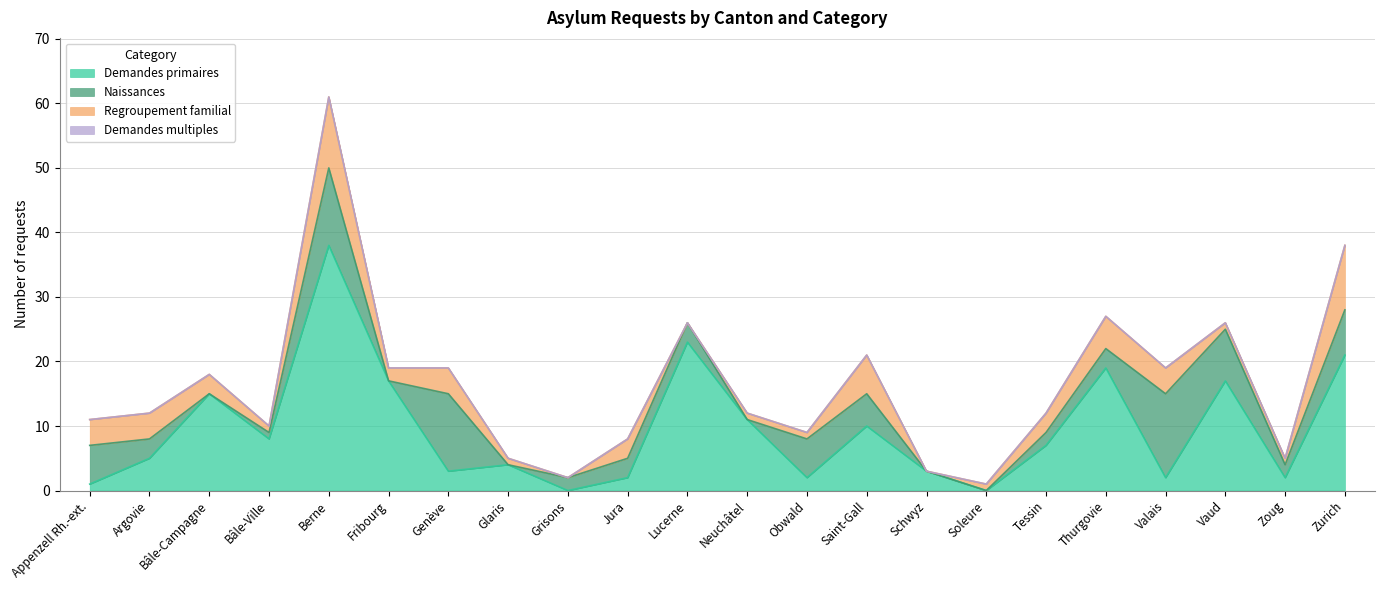

Which has a higher value, Fribourg or Jura?

Fribourg